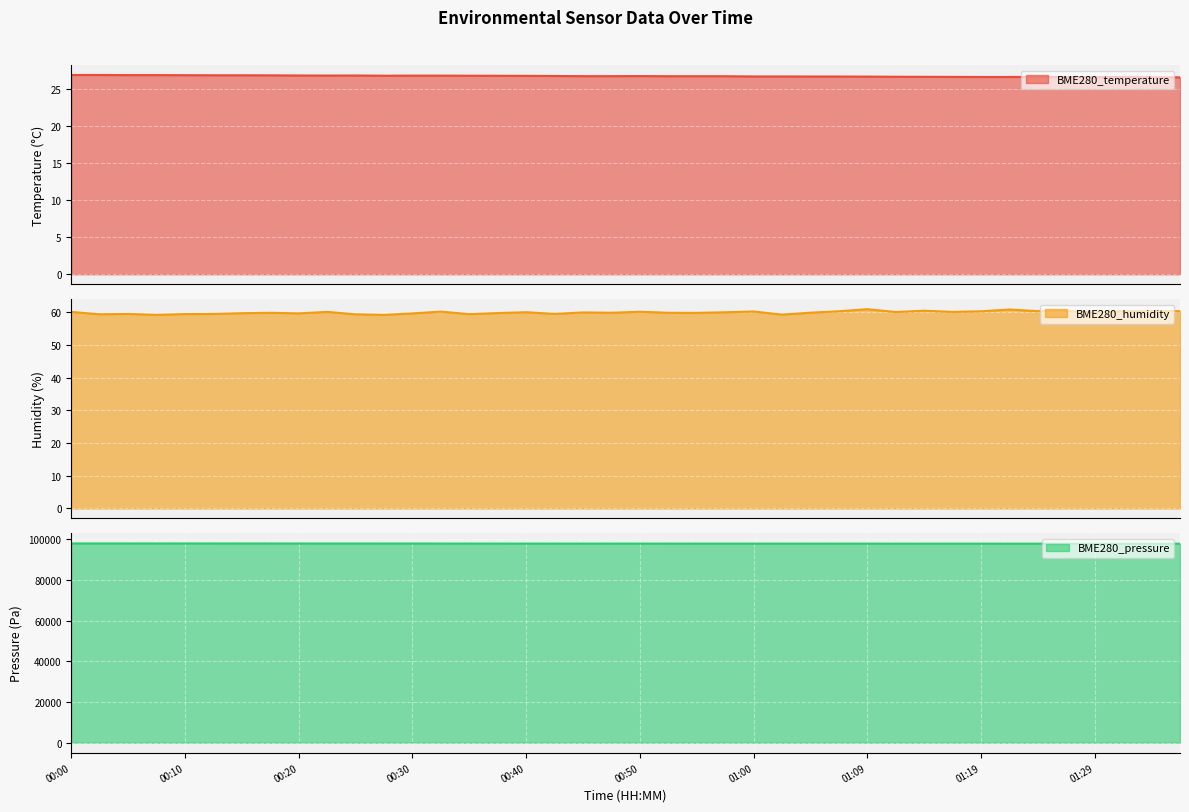

True or false: BME280_pressure and BME280_humidity cross at least once.

False